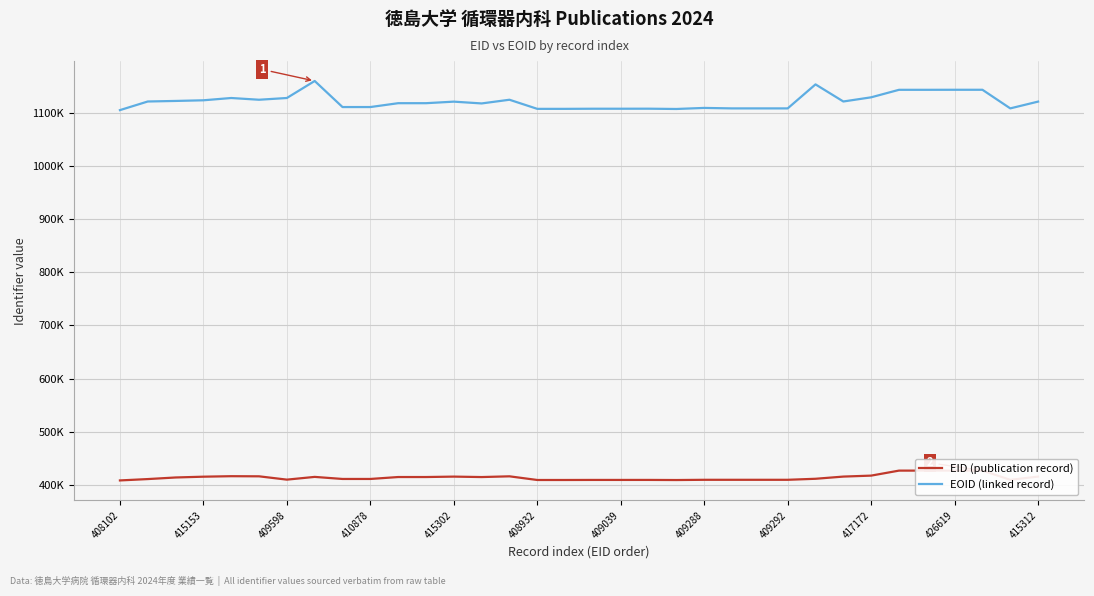

Rank the series by their maximum value, from highest to lowest.

EOID (linked record), EID (publication record)